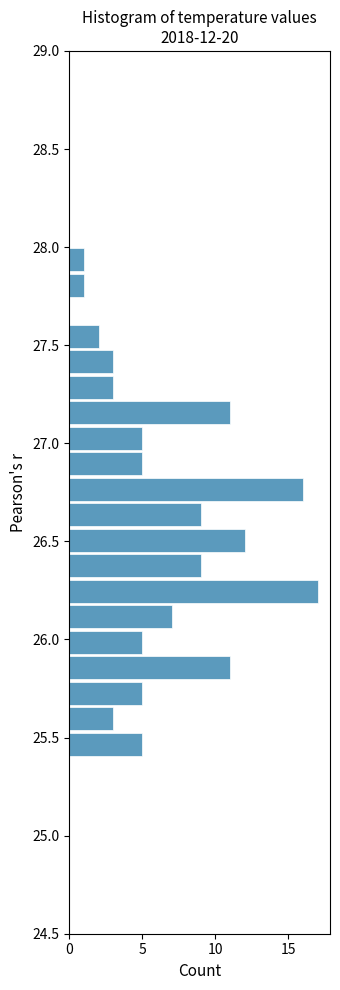

Read against the y-axis, roughly where is the centre of the longest bar?

26.25